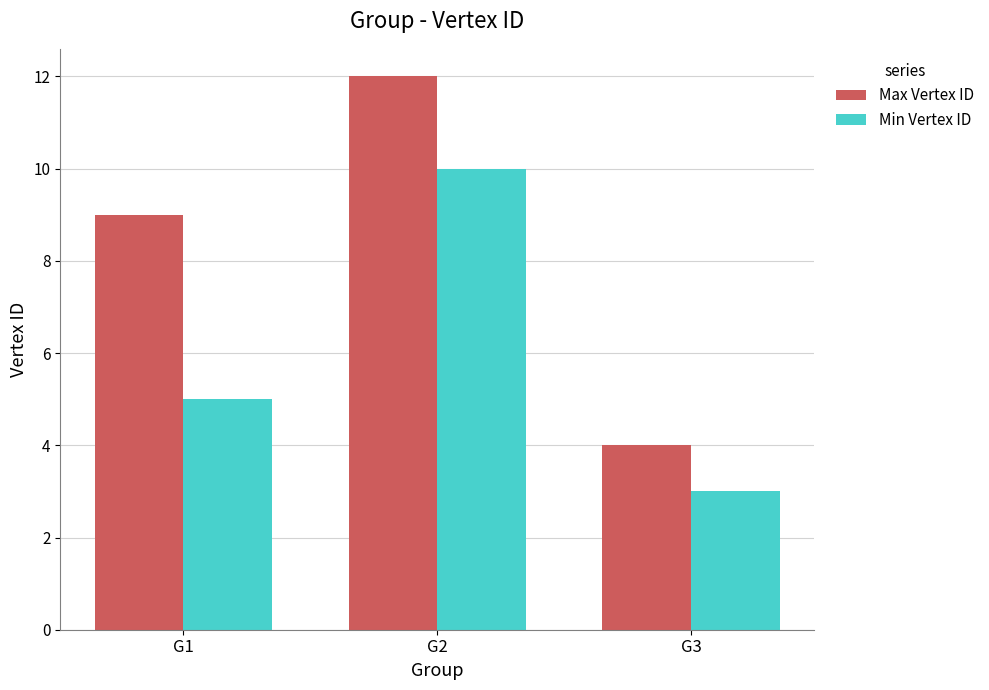

What is the difference between the maximum and minimum values in the Max Vertex ID series?

8